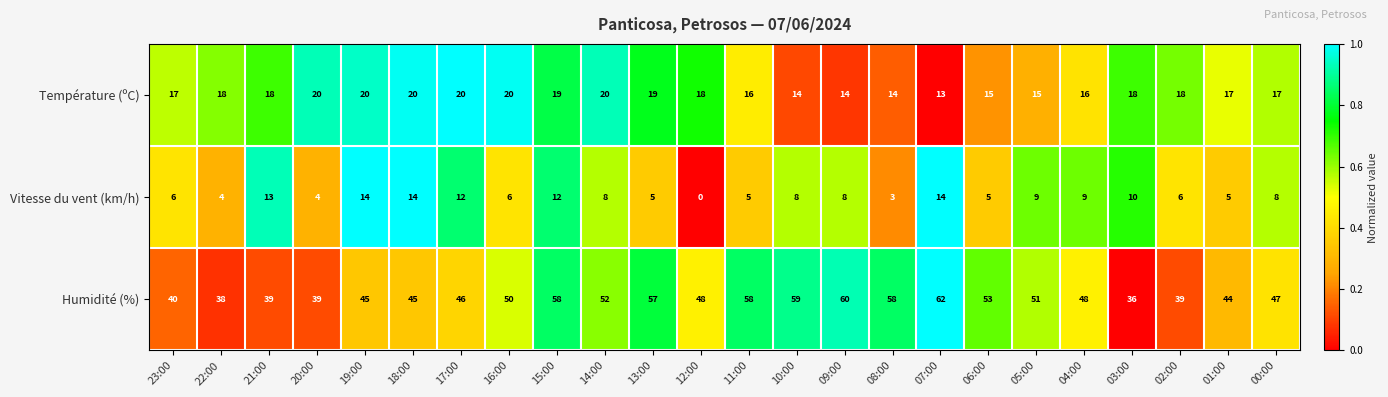

At which category does the chart reach its minimum across all series?

12:00